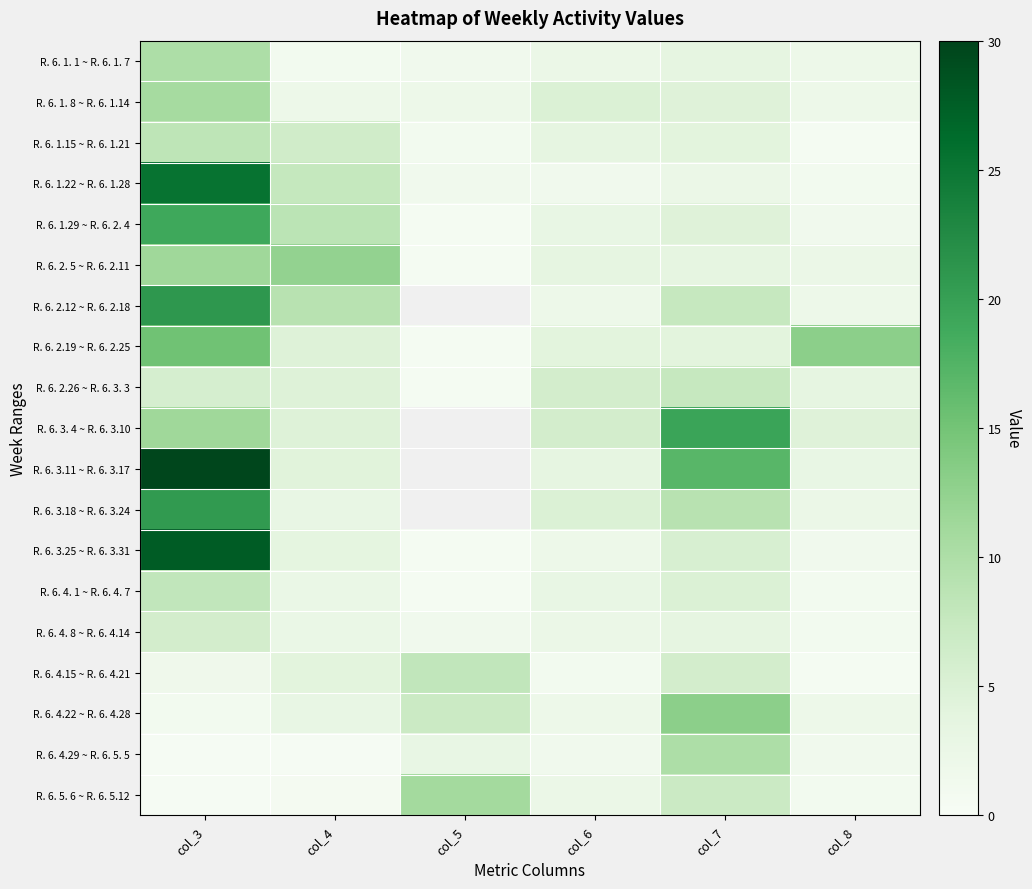

At which label does R. 6. 2.12 ~ R. 6. 2.18 reach its peak?

col_3